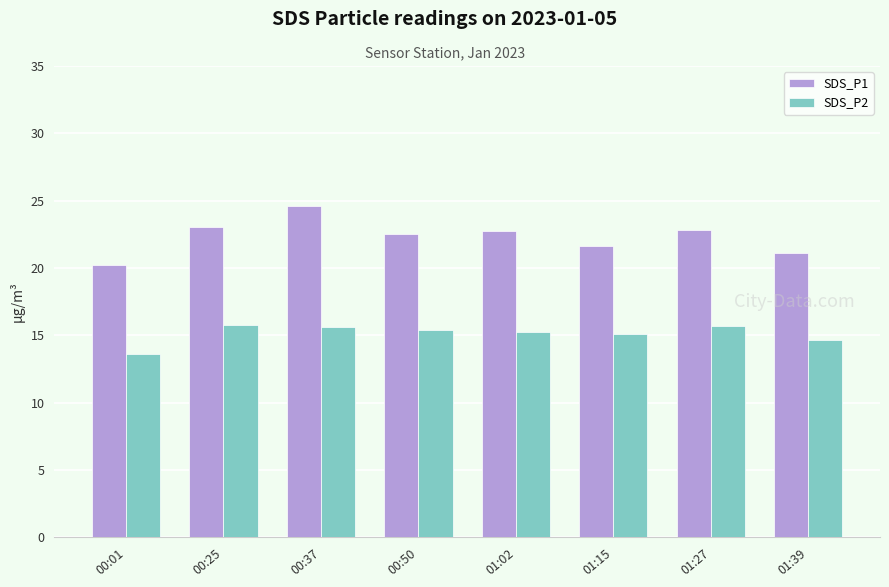

What are all the series names shown in the legend?

SDS_P1, SDS_P2